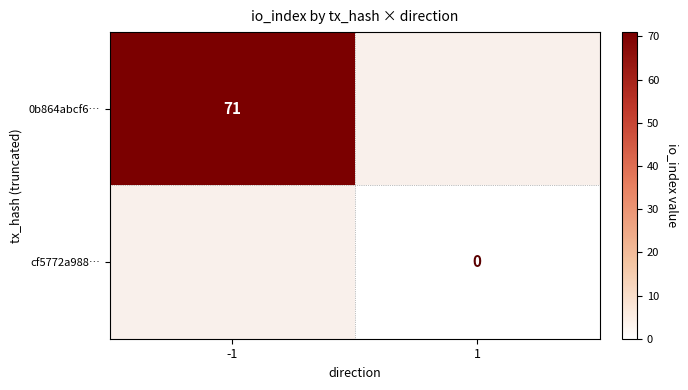

The 0b864abcf6… series shows 71 at -1. True or false?

True